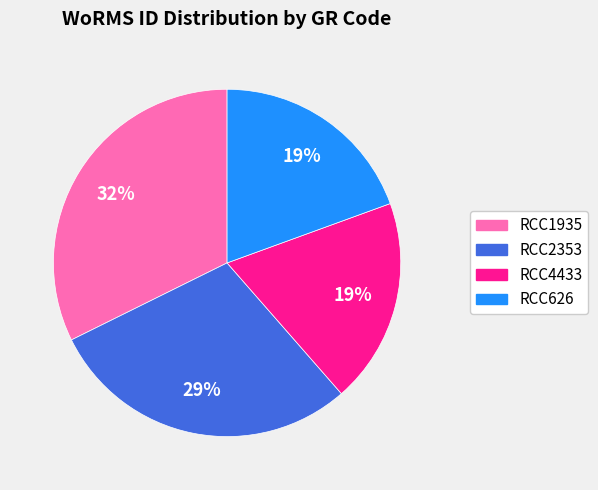

Which category has the biggest portion of the pie?

RCC1935